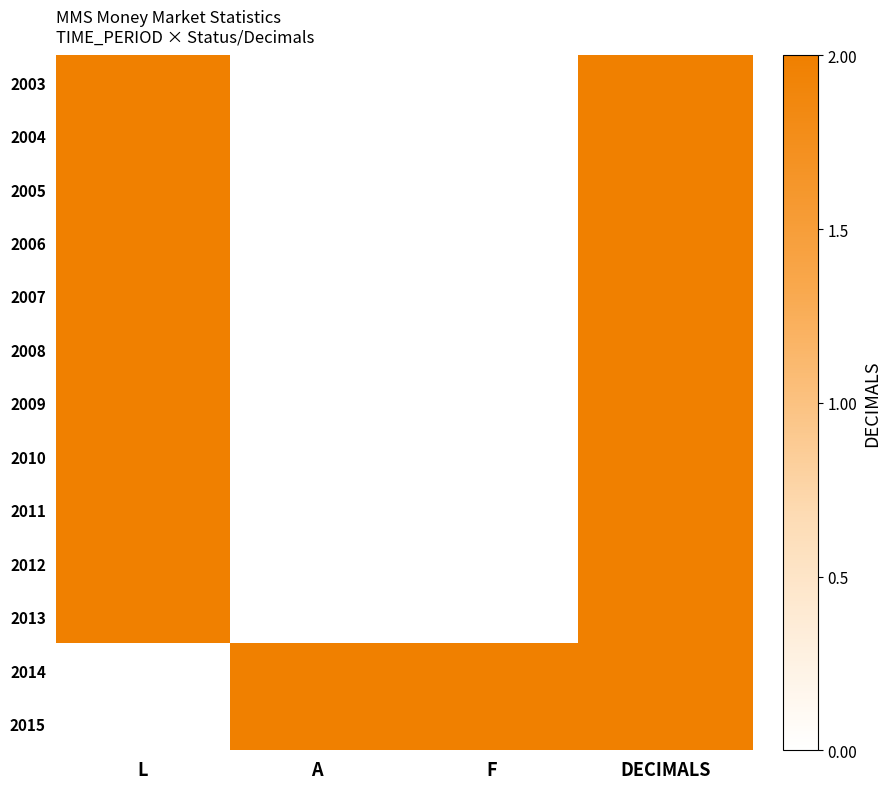

At how many categories does at least one series exceed 0?

4